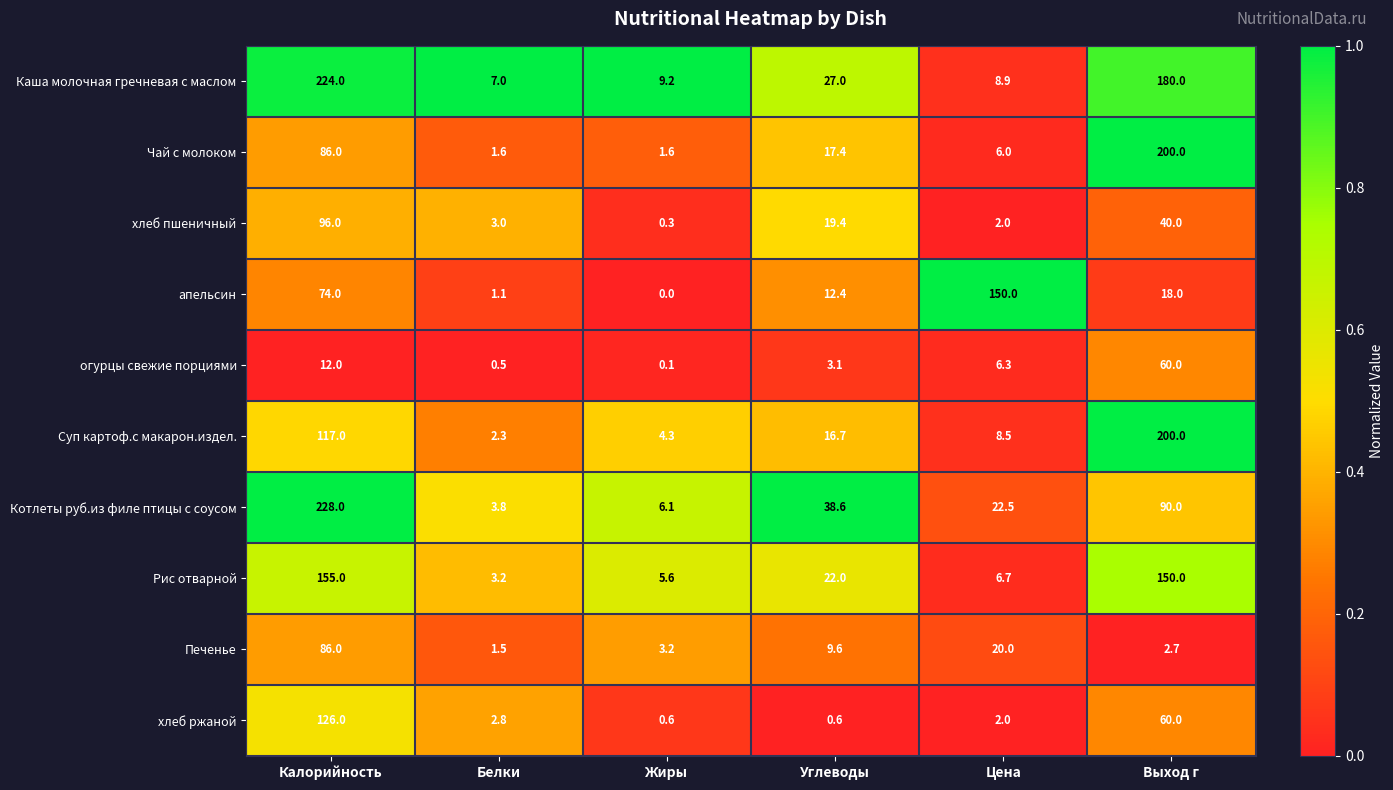

Between Калорийность and Жиры, which series saw the biggest shift?

Котлеты руб.из филе птицы с соусом